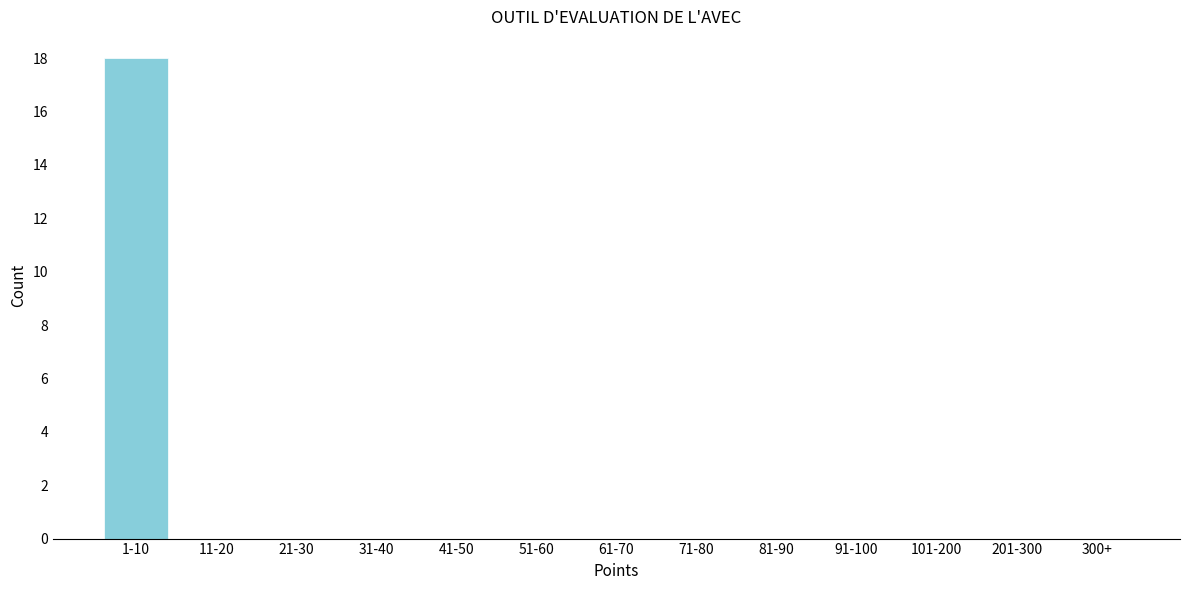

Reading left to right, list all the values displayed in this chart.

1-10=18	11-20=0	21-30=0	31-40=0	41-50=0	51-60=0	61-70=0	71-80=0	81-90=0	91-100=0	101-200=0	201-300=0	300+=0